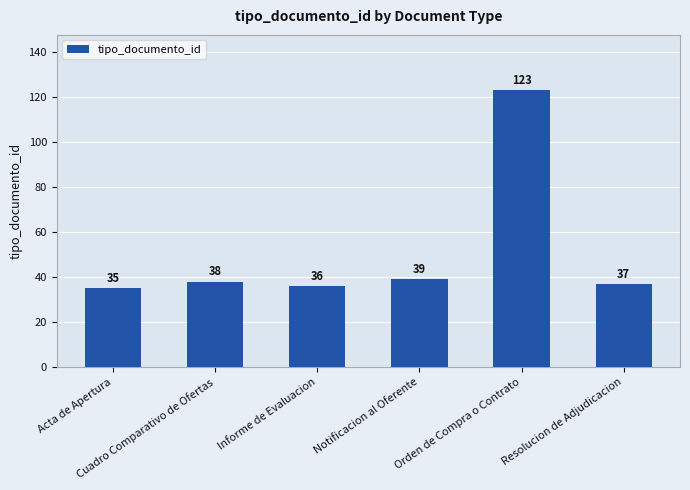

What is the value of the 1st bar from the left?

35